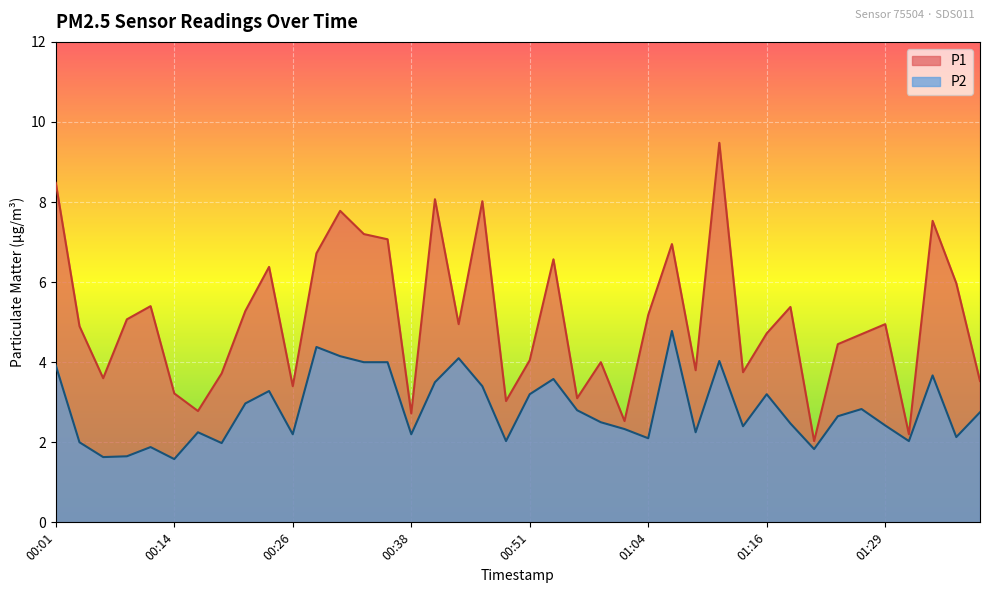

What is the label of the 32nd point from the right?

00:21